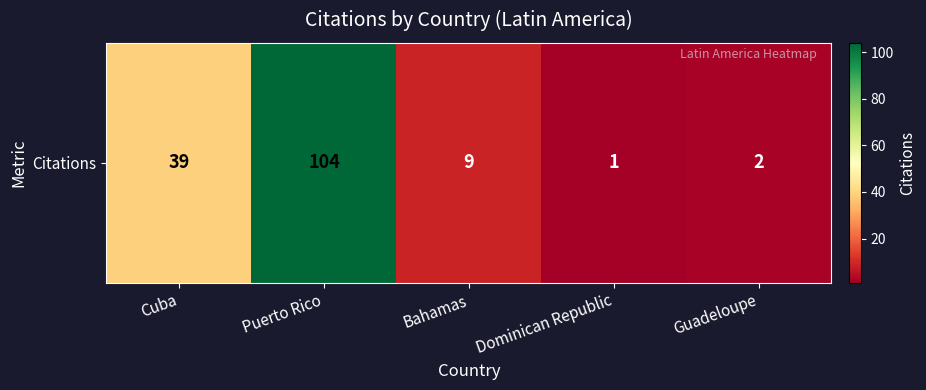

Reading left to right, transcribe all the data shown in this chart.

Cuba=39	Puerto Rico=104	Bahamas=9	Dominican Republic=1	Guadeloupe=2